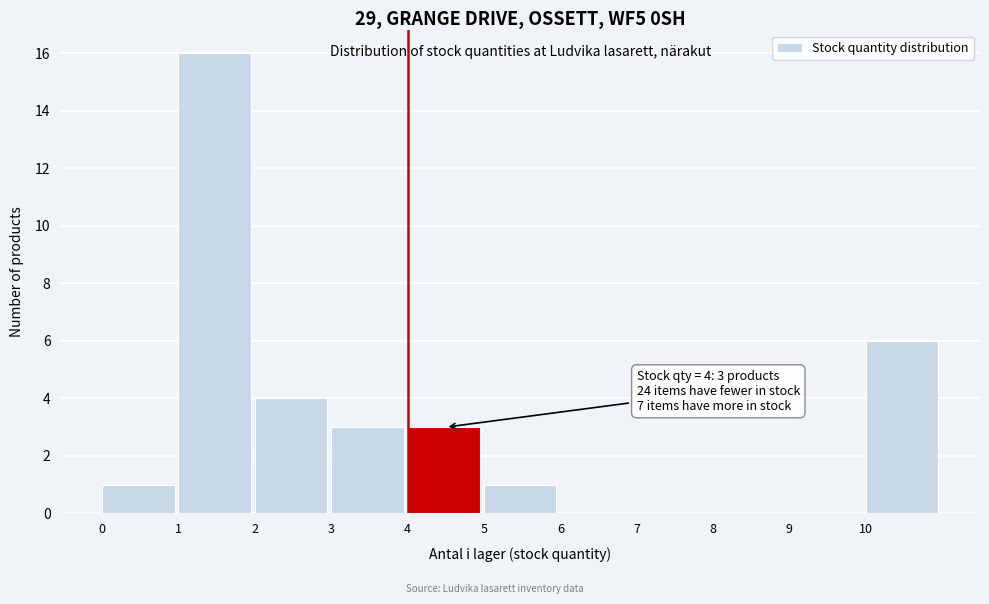

Which range on the x-axis has the tallest bar?

1 to 2